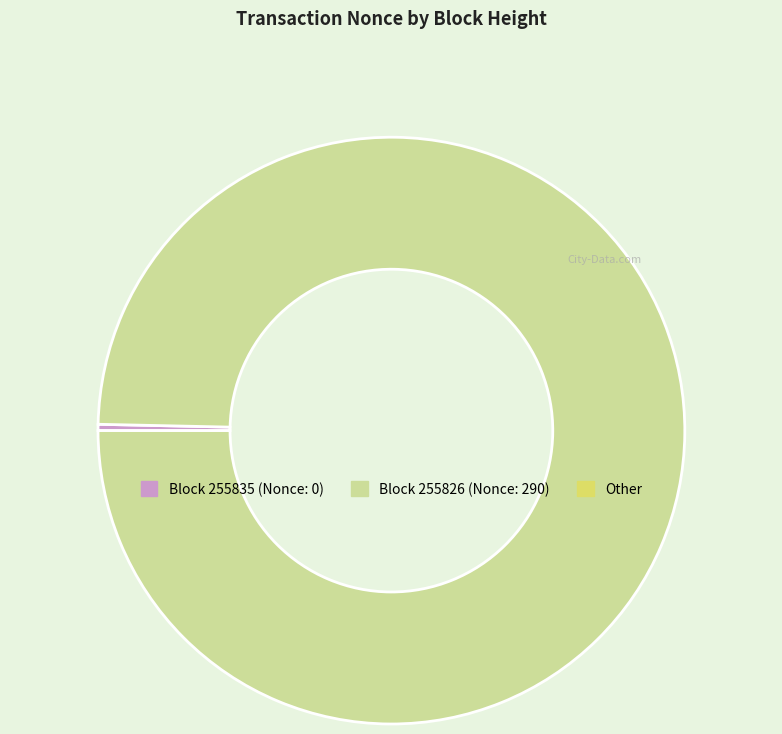

Does any single category account for the majority?

Yes